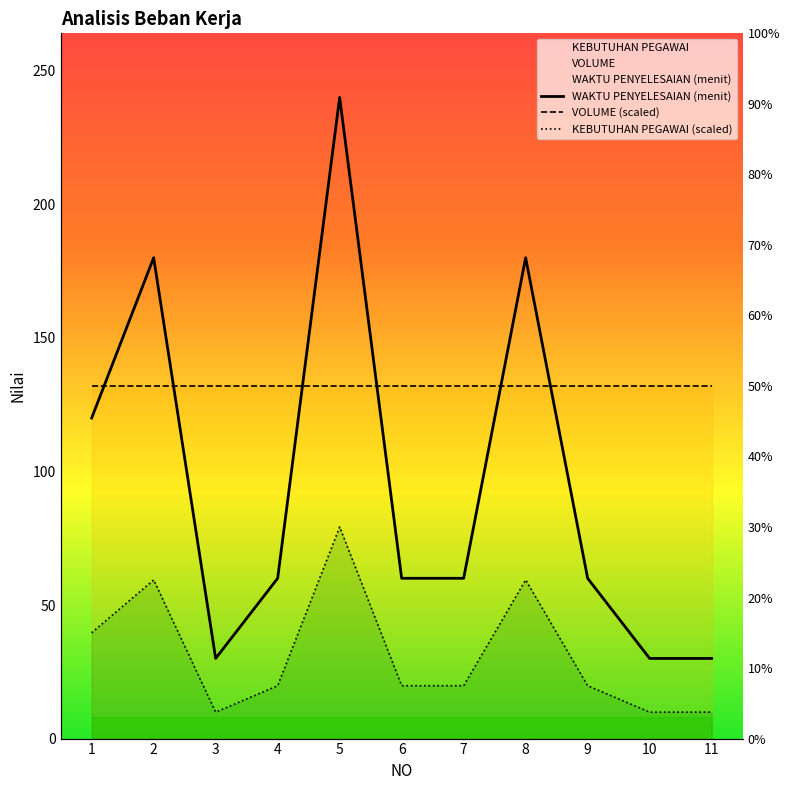

What is the maximum value for VOLUME (scaled)?

132.0